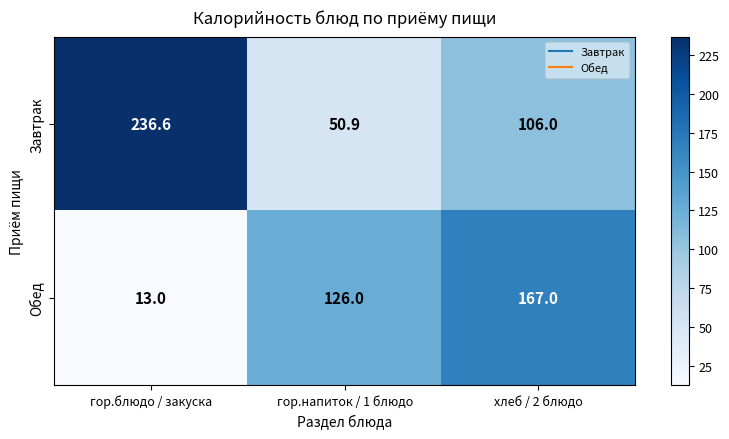

What is the sum of all Завтрак values?

393.5